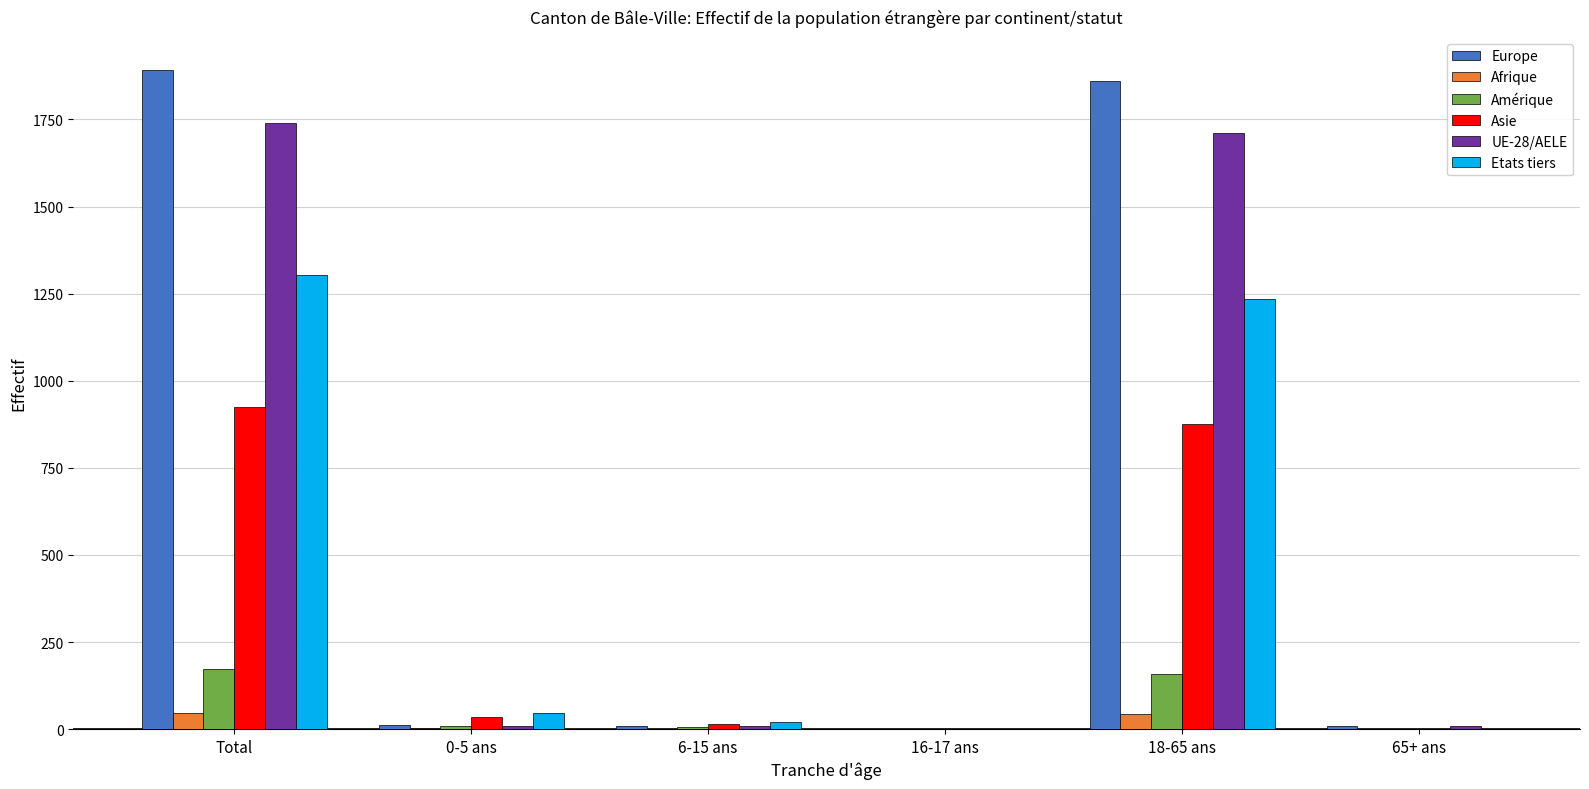

What is the greatest value displayed?

1892